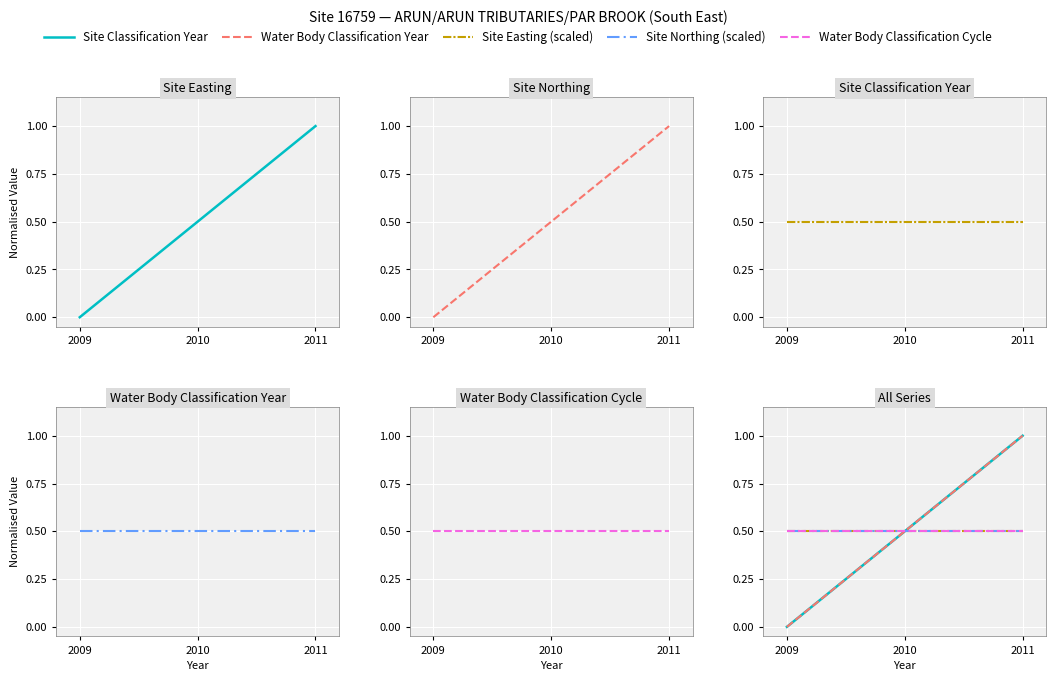

Is the value of Water Body Classification Cycle at 2009 greater than the value of Water Body Classification Year at 2009?

Yes